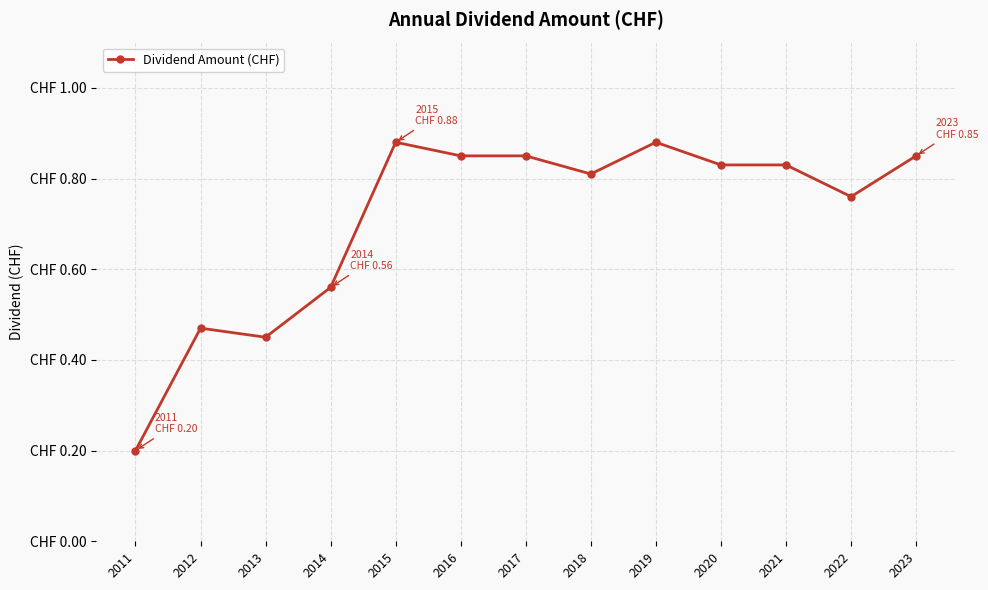

At which label is the value closest to 0?

2011